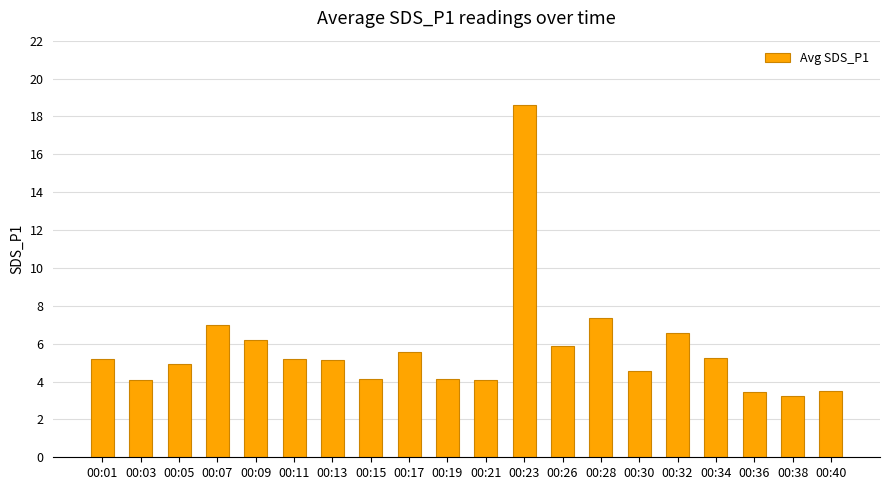

What is the value of the 1st bar from the left?

5.2